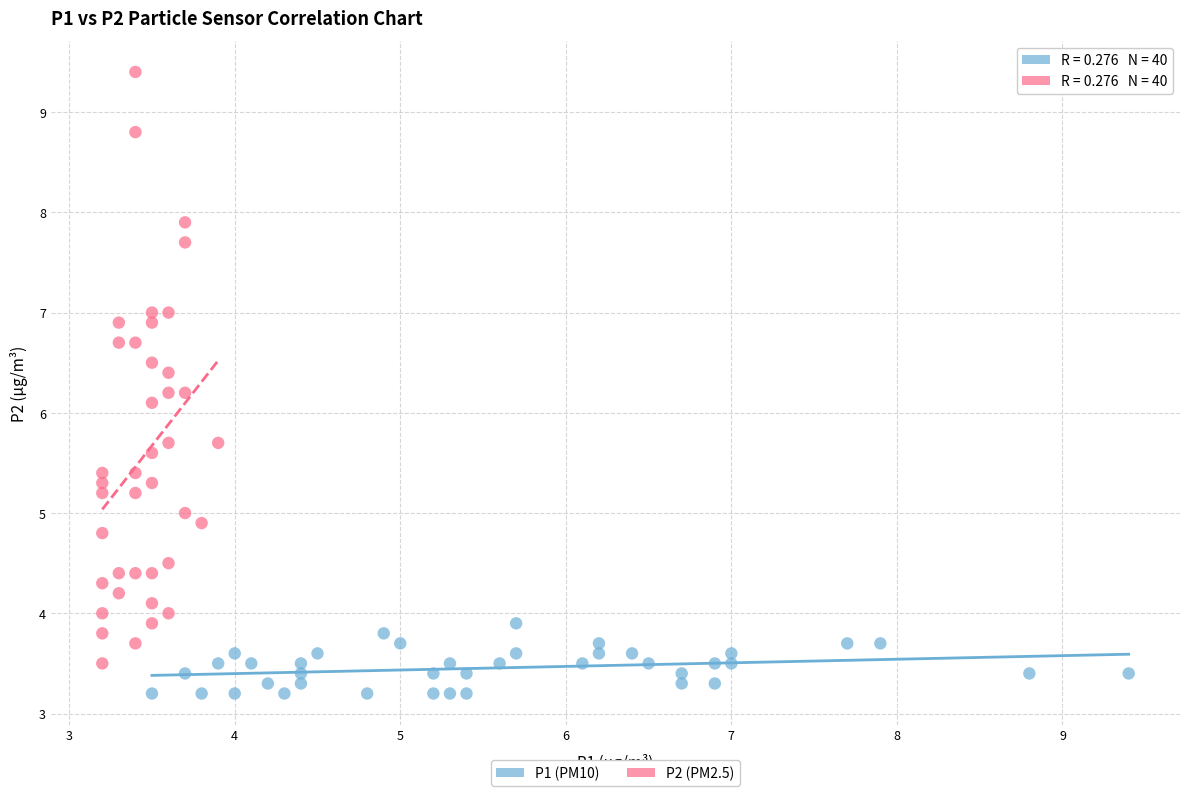

What are all the series names shown in the legend?

P1 (PM10), P2 (PM2.5)